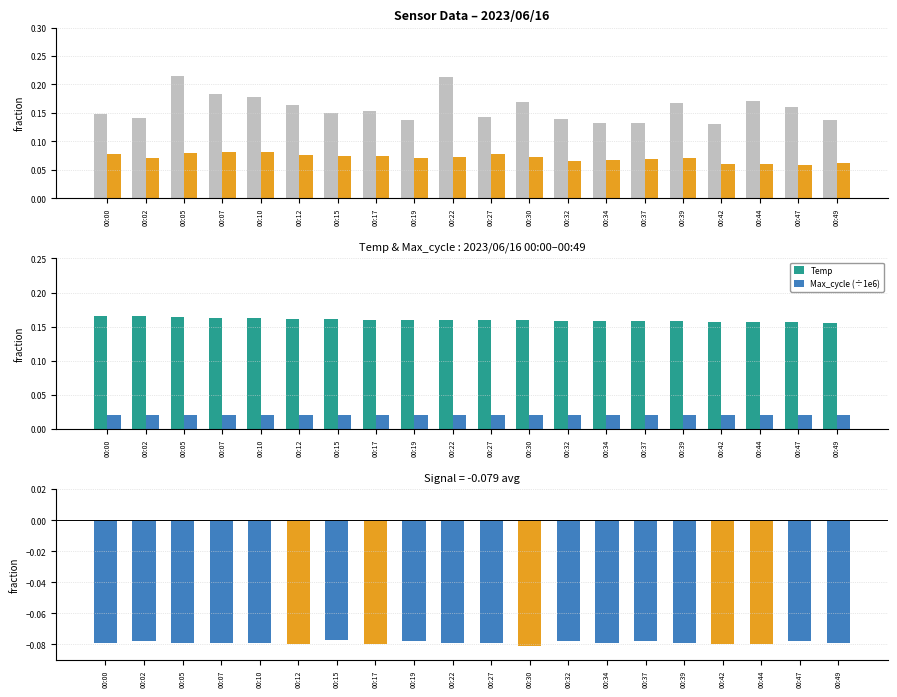

Count the number of categories in the chart.

20